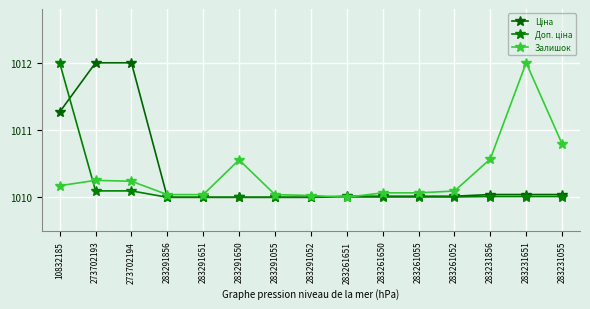

Does the chart have visible grid lines?

Yes